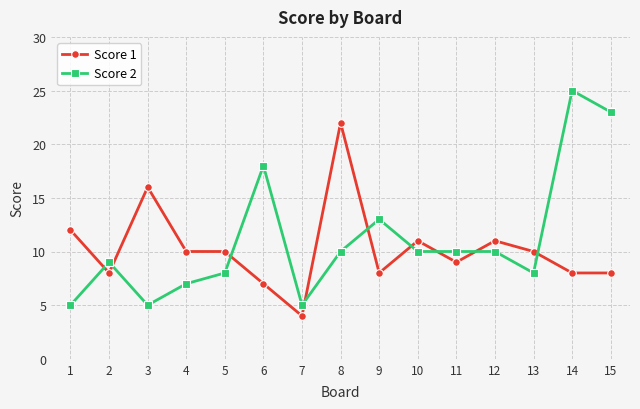

What is the total value across all series at 9?

21